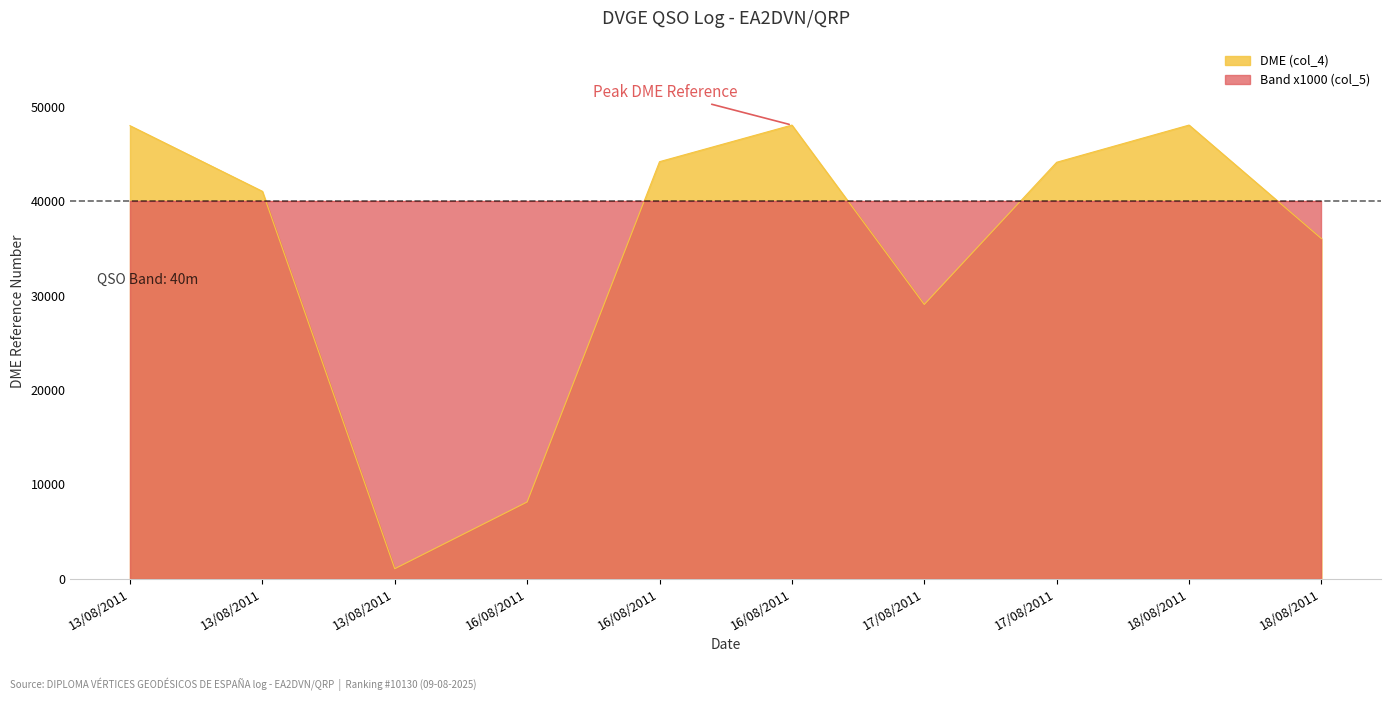

What is the change in value from 13/08/2011 to 16/08/2011?

+3142